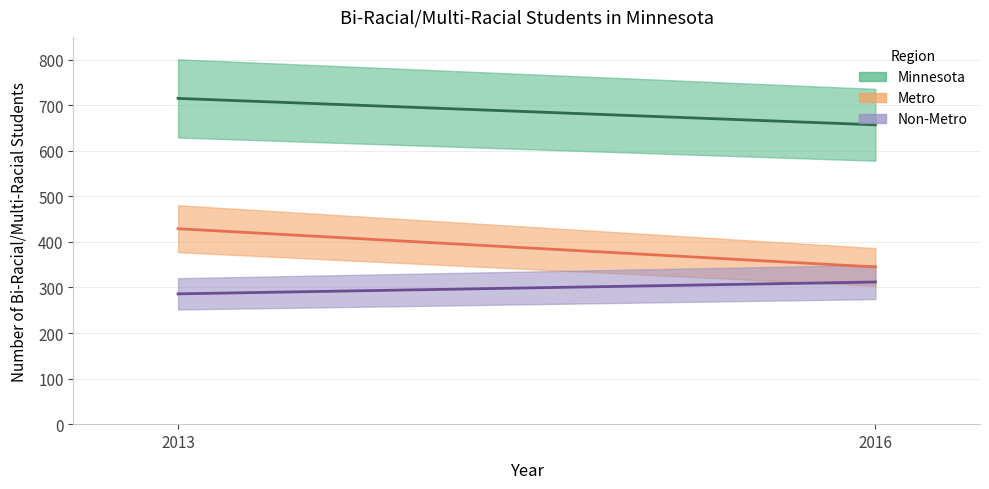

At which label is Metro closest to 387?

2013